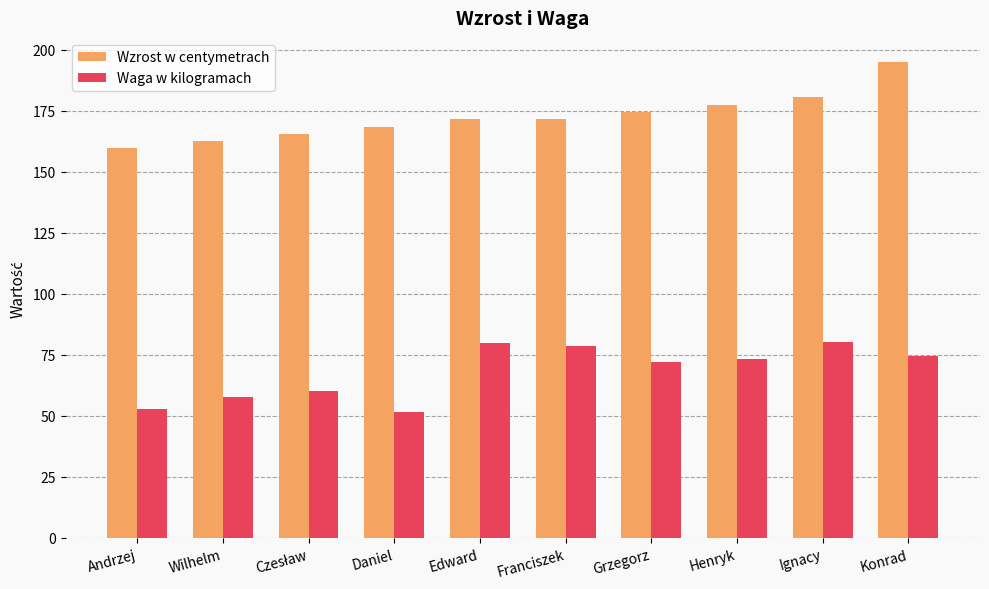

Which series has the largest total across all categories?

Wzrost w centymetrach